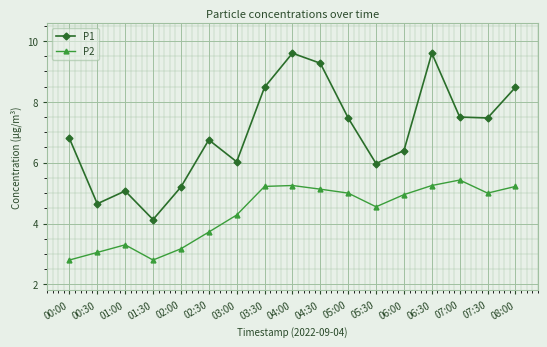

Which category has the highest value in the P2 series?

07:00